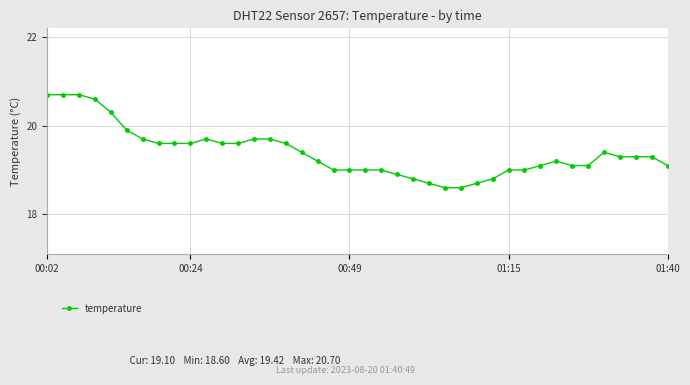

True or false: the data has more than 1 interior local peaks.

True